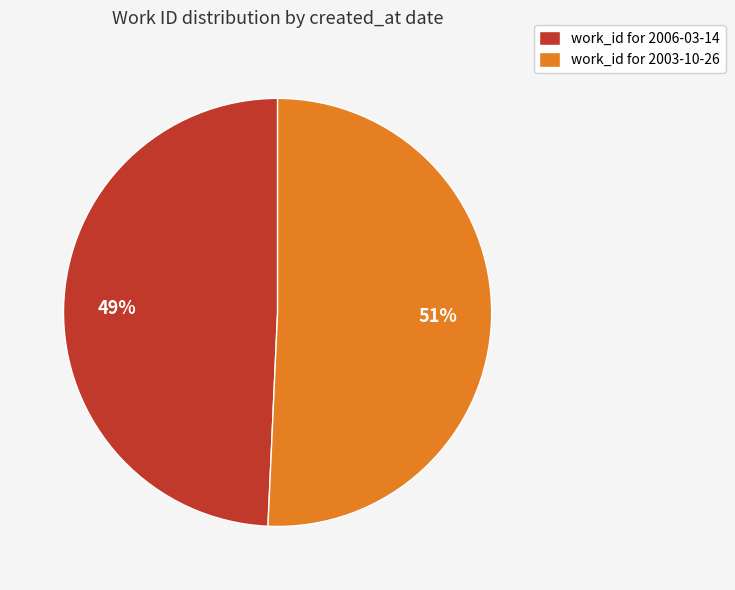

Do work_id for 2003-10-26 and work_id for 2006-03-14 together represent more than half of the pie?

Yes